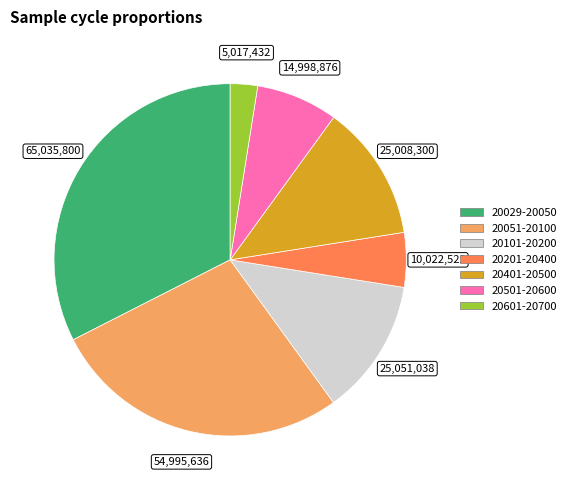

Is there any slice that represents more than half of the pie?

No